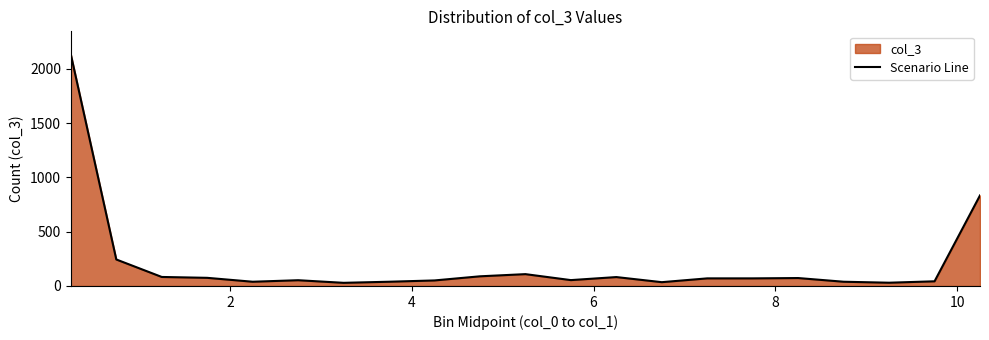

What is the value of the 14th point from the left?

35